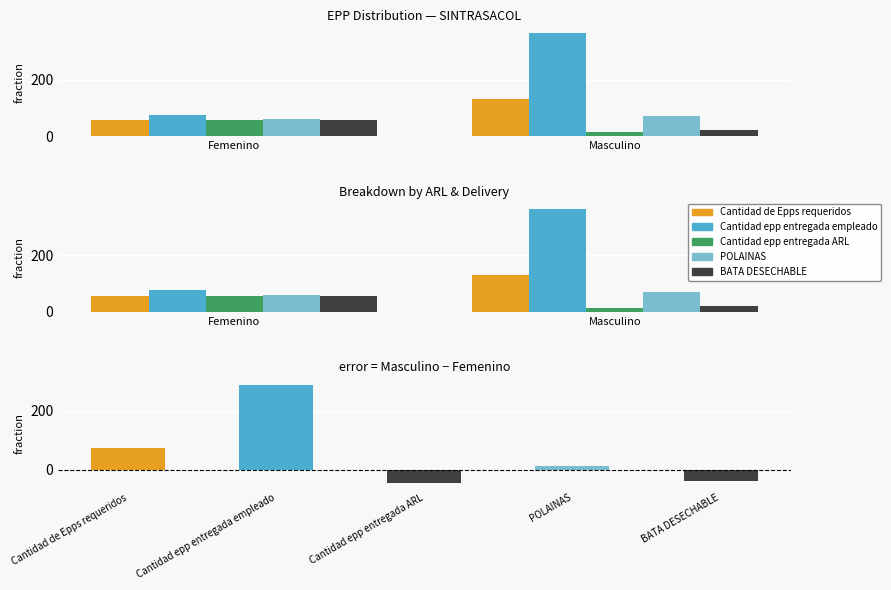

At which label does Cantidad epp entregada empleado reach its minimum?

Femenino